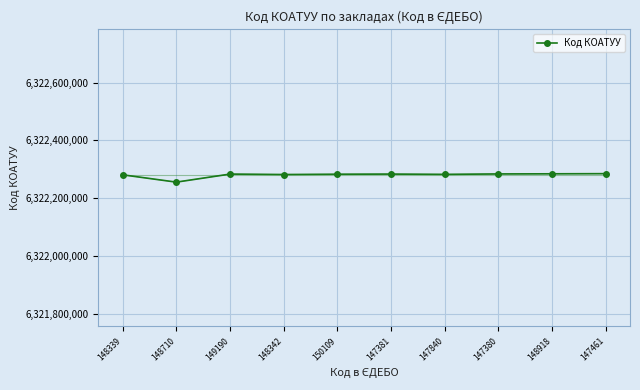

What is the difference between the values at 148710 and 147840?

26904